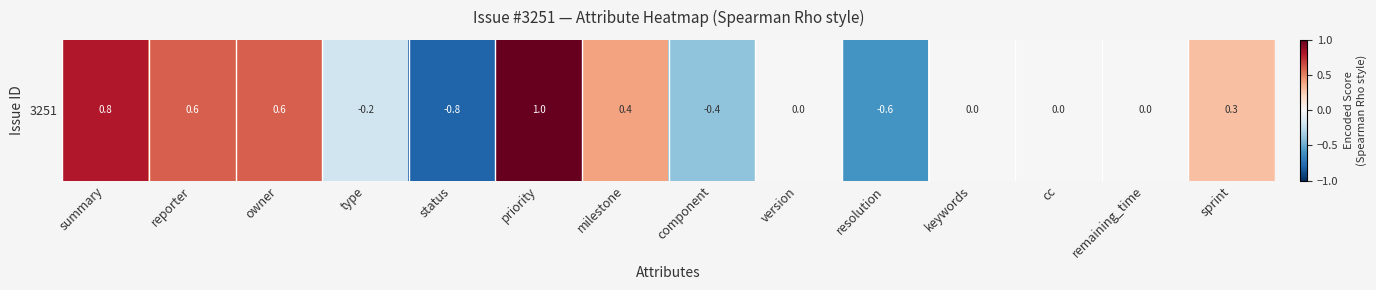

At which category does the chart reach its minimum across all series?

status